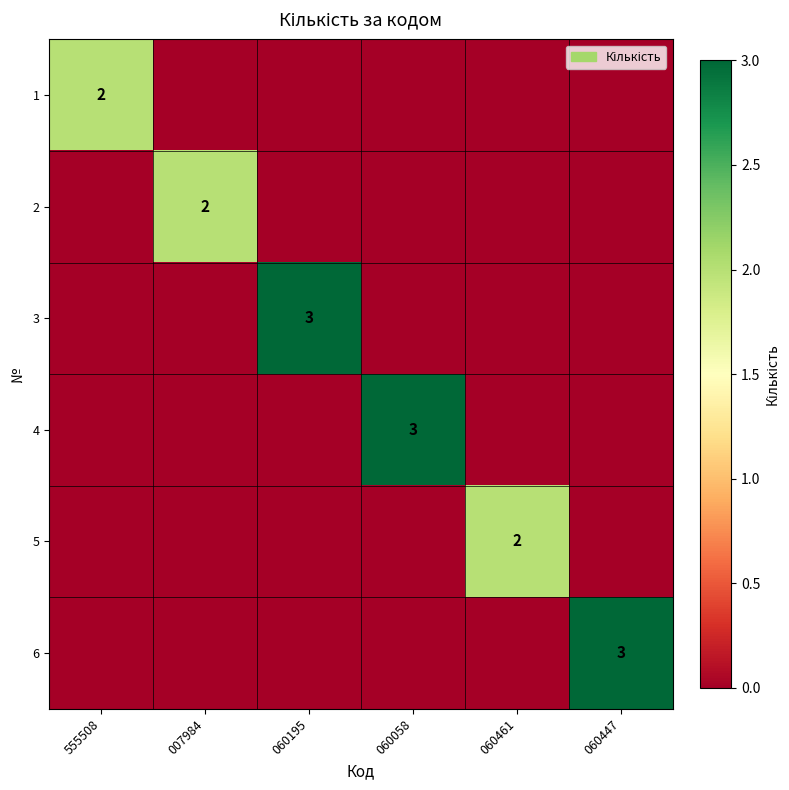

The 1 series shows 2 at 555508. True or false?

True